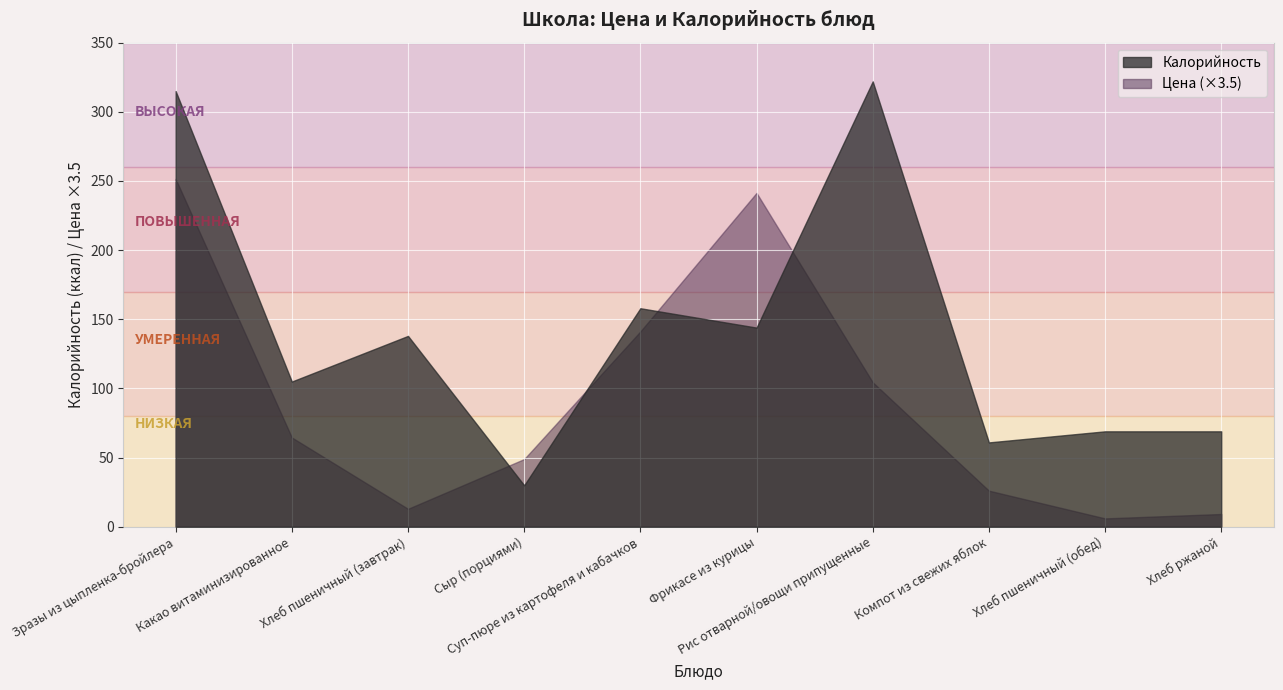

Which category has the highest value in the Цена series?

Зразы из цыпленка-бройлера